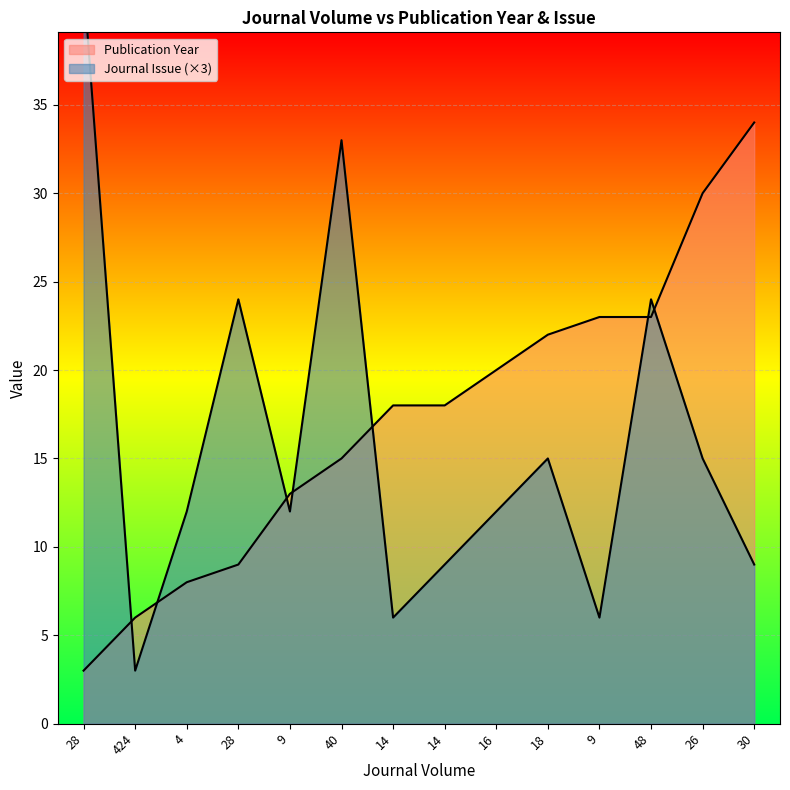

After their last crossing, which series has the higher values: Publication Year or Journal Issue?

Publication Year